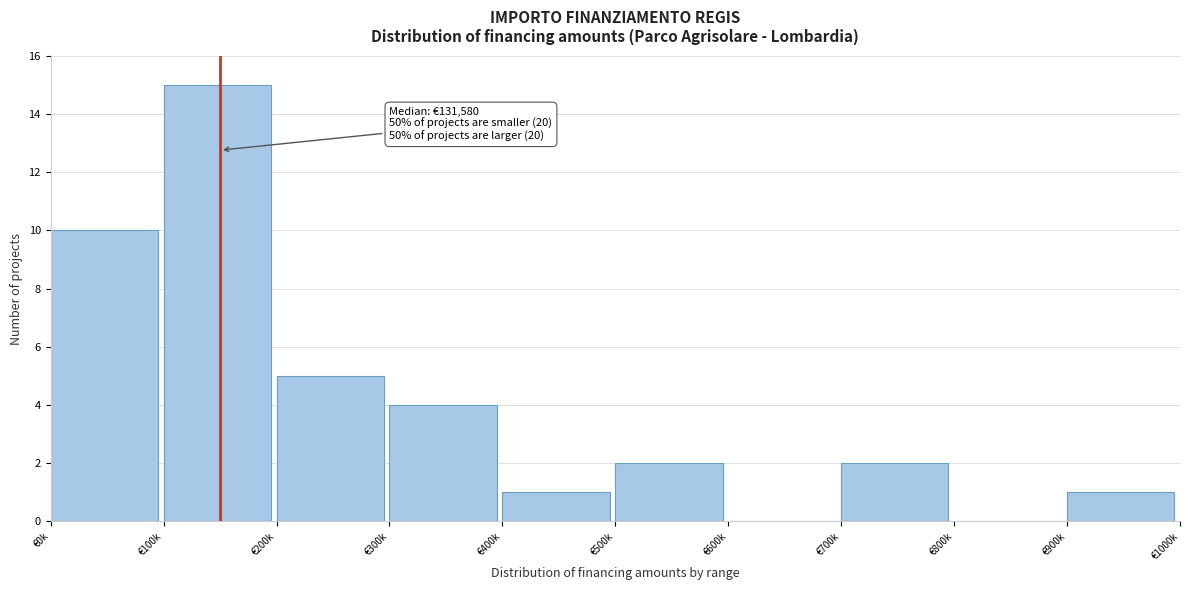

Reading left to right, list all the values displayed in this chart.

€0k=10	€100k=15	€200k=5	€300k=4	€400k=1	€500k=2	€600k=0	€700k=2	€800k=0	€900k=1